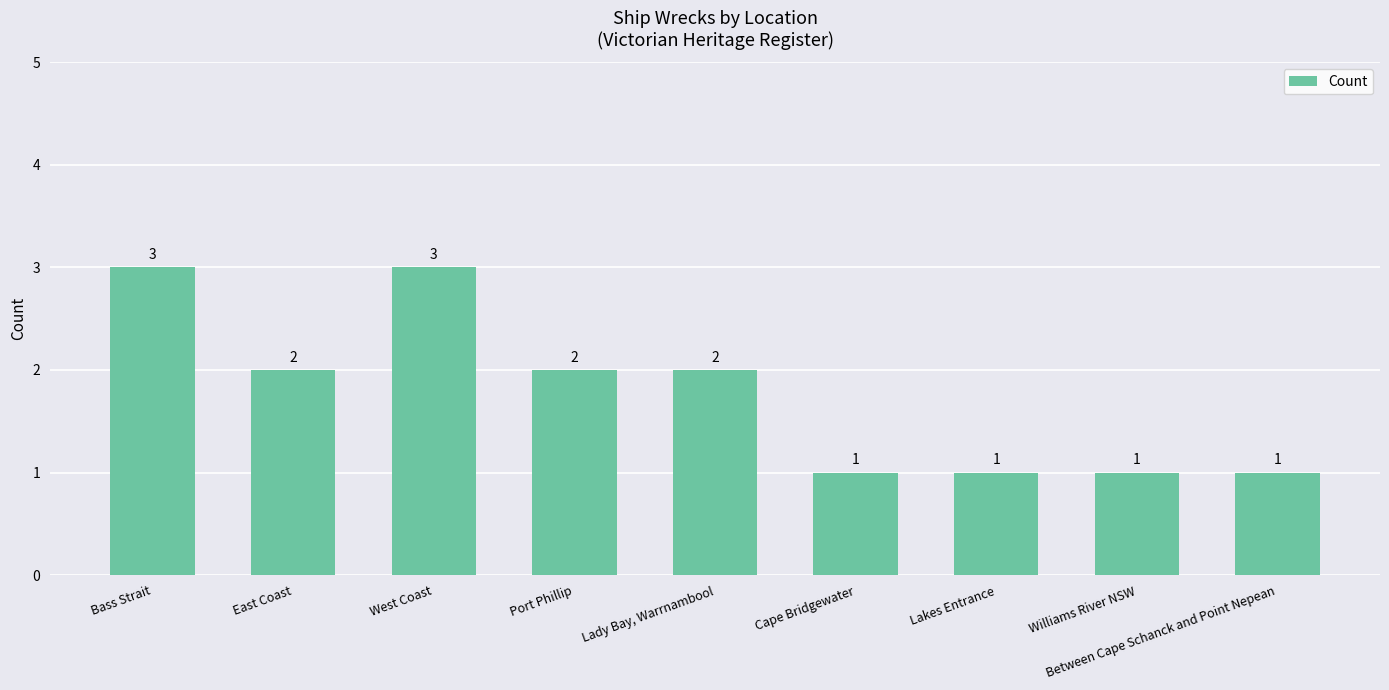

What is the greatest value displayed?

3